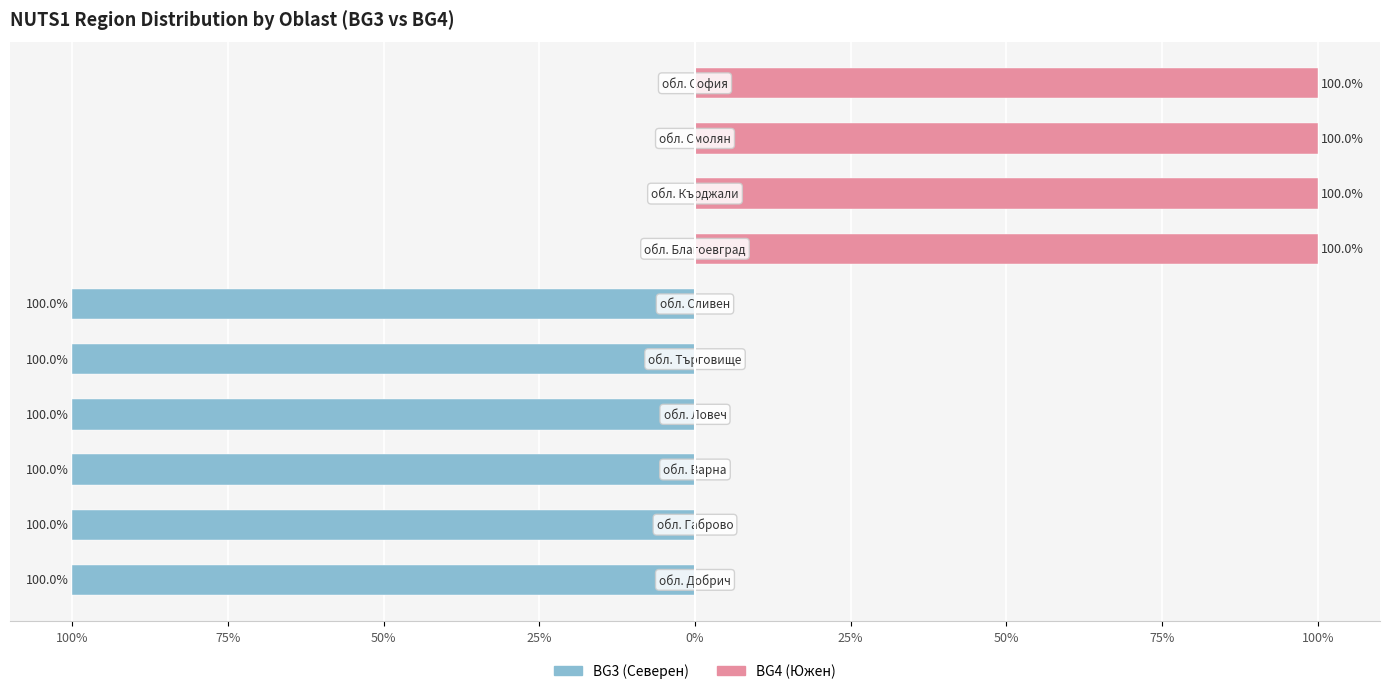

Rank the series by their average value, from highest to lowest.

BG4, BG3